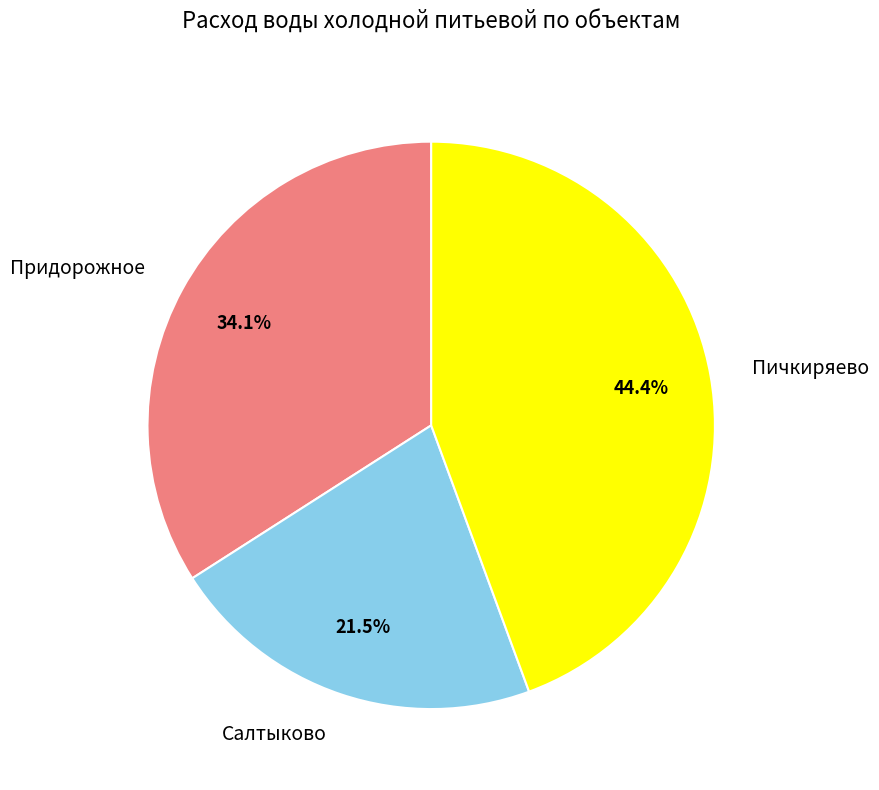

Is the sum of Салтыково and Пичкиряево greater than half?

Yes